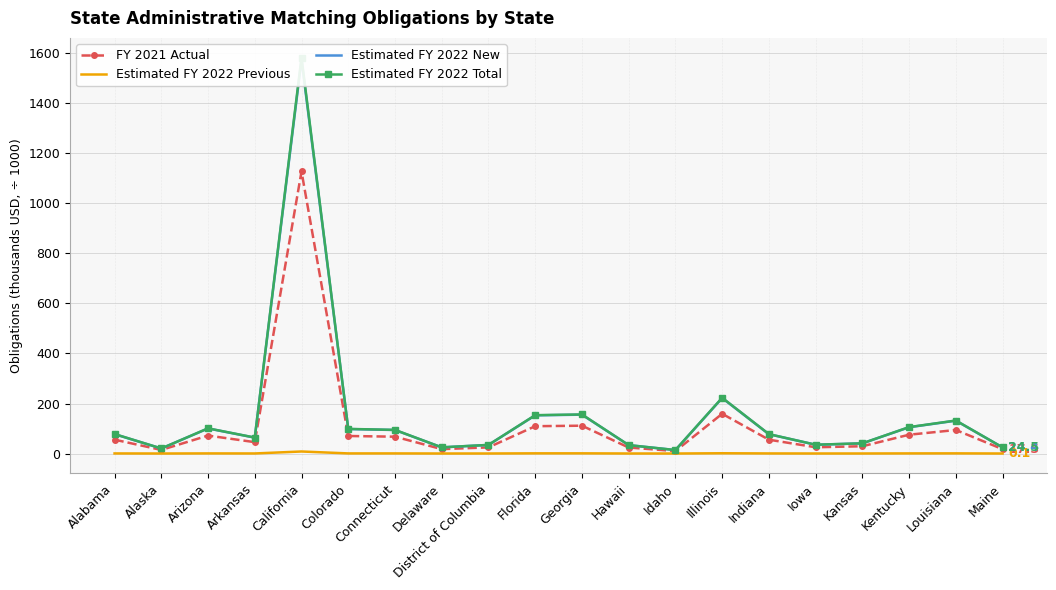

At how many categories does at least one series exceed 707?

1